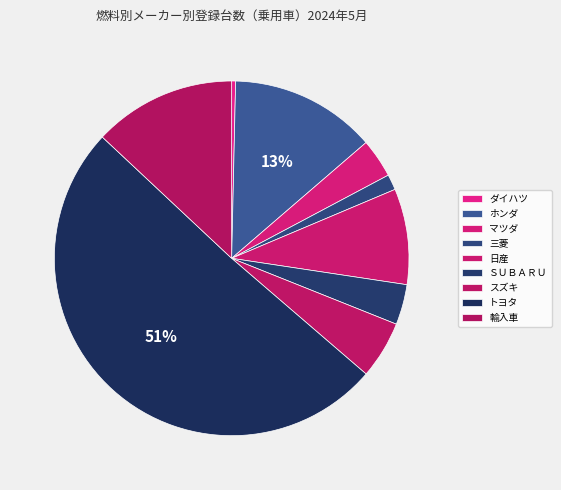

How many slices are in this pie chart?

9